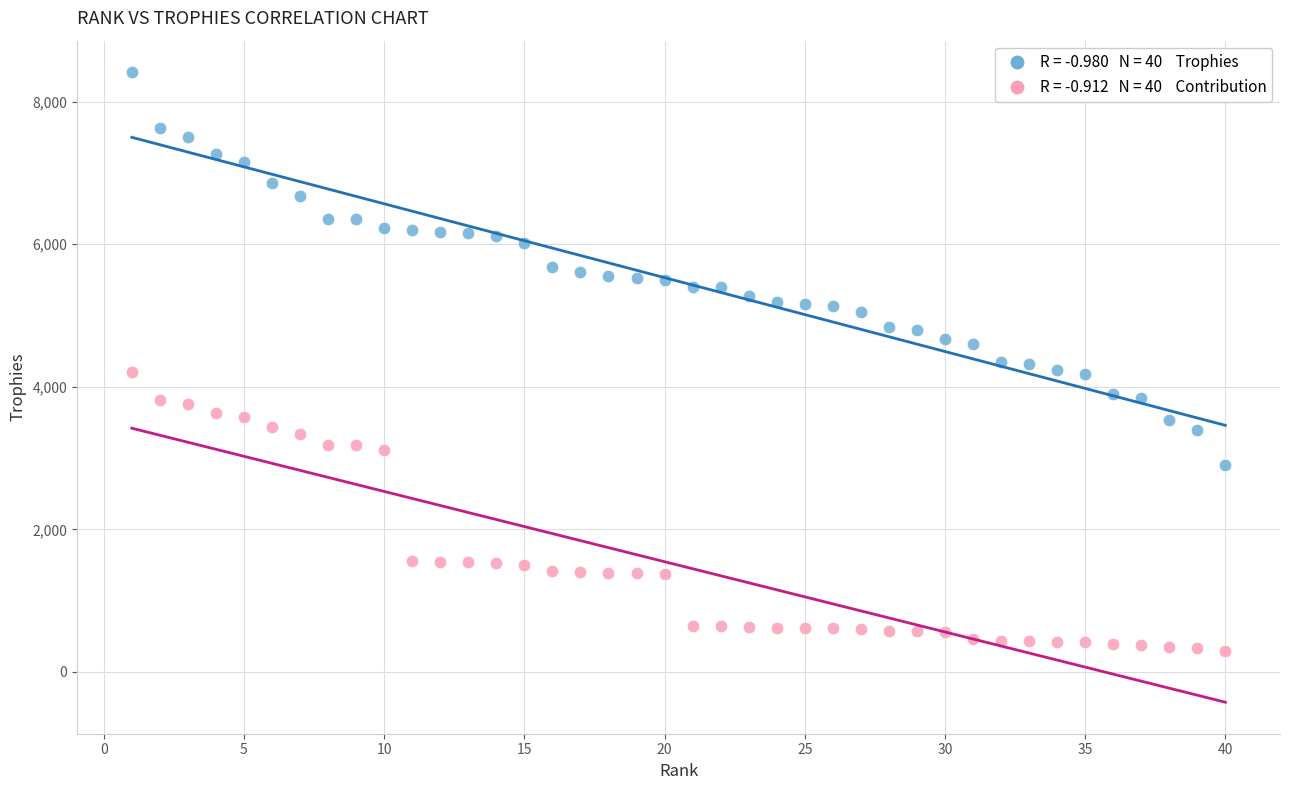

Across all data points, what is the range of X values (max minus min)?

39